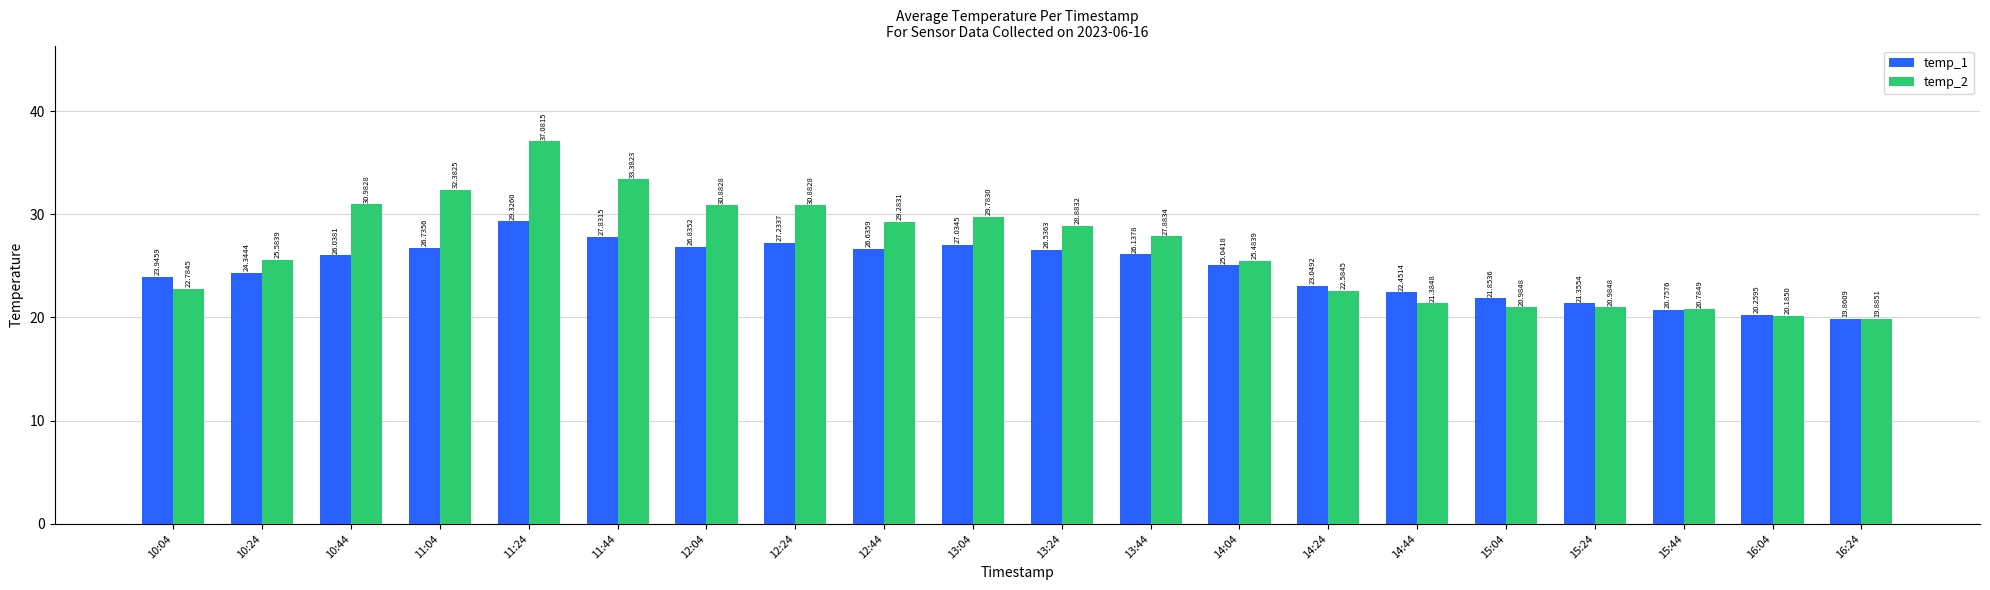

What position from the left is 10:04?

1